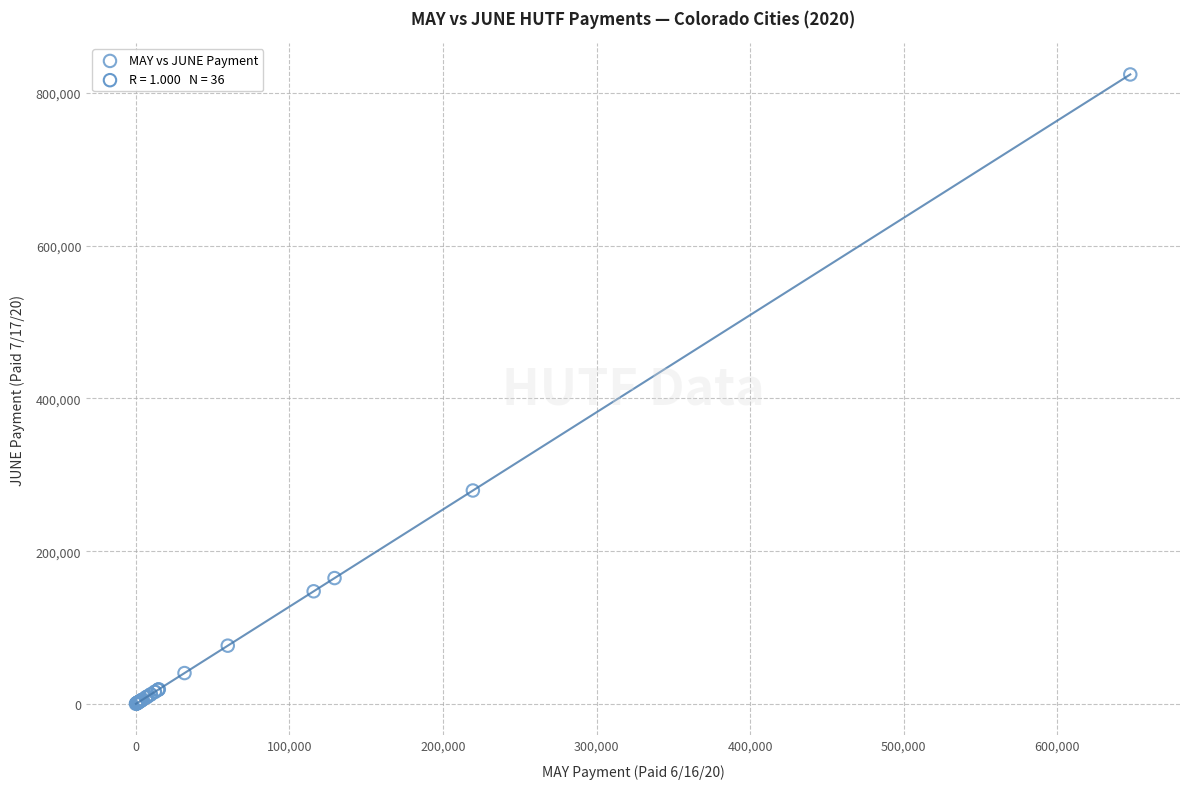

What Y value in the scatter plot is closest to 412227?

279453.0